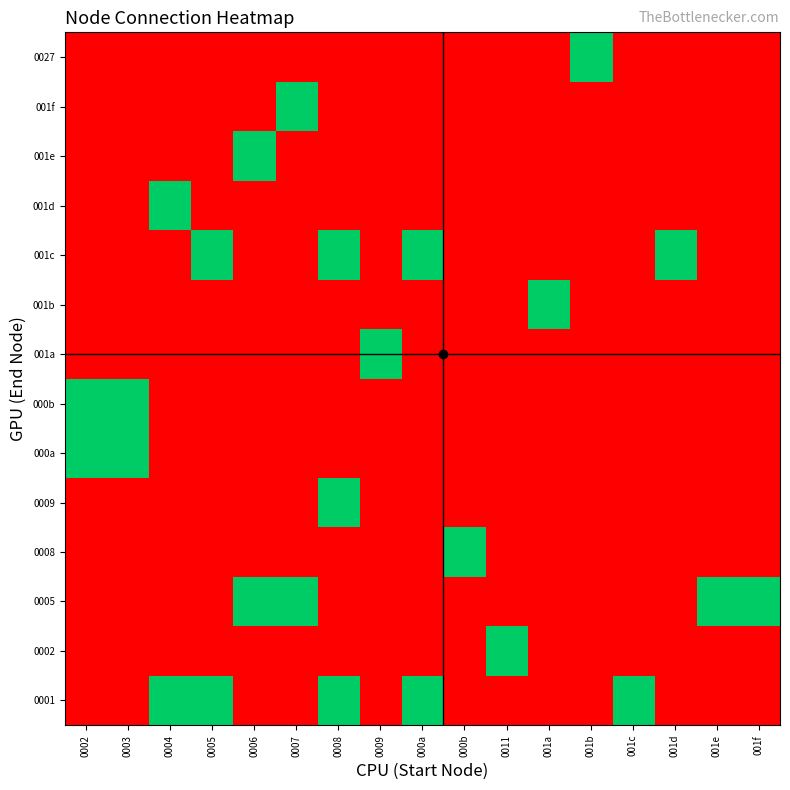

Count the number of data series in this chart.

14